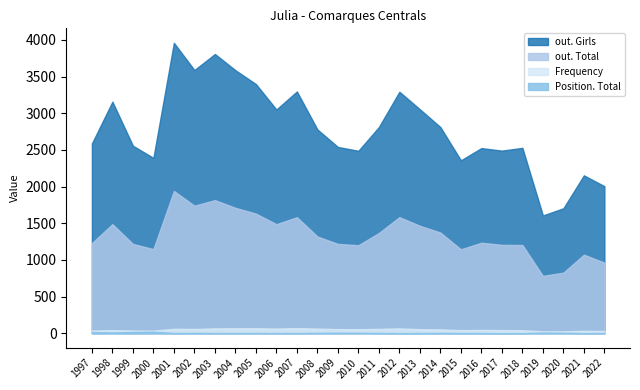

True or false: Position. Total and out. Girls cross at least once.

False